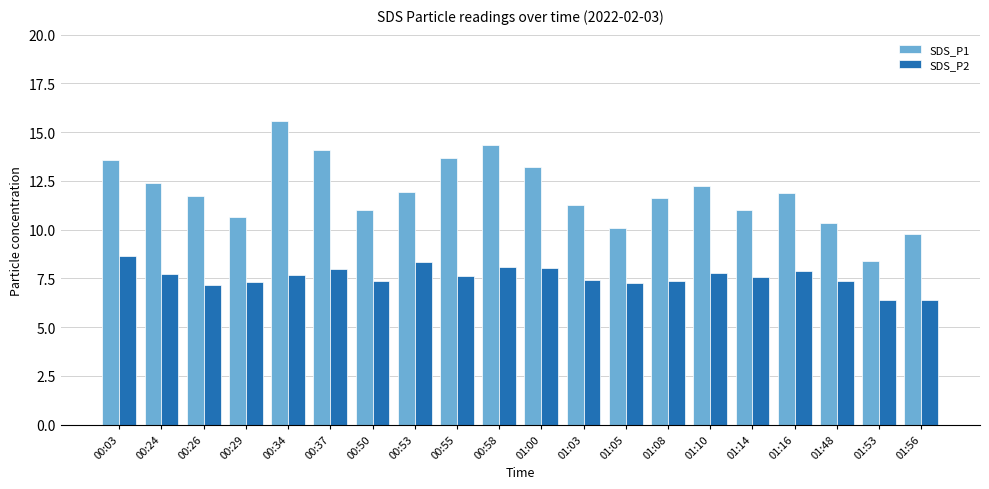

Which category has the highest value across all series?

00:34